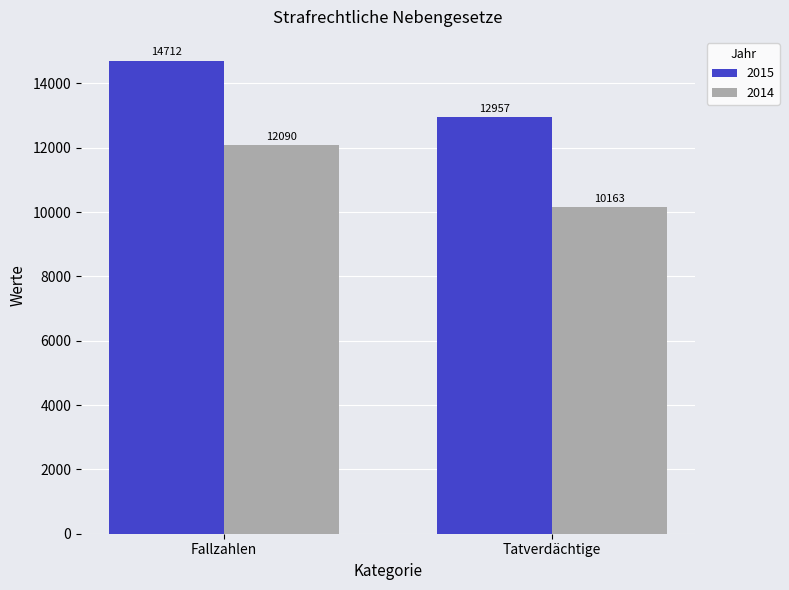

Reading right to left, list all the values displayed in this chart.

2015: Tatverdächtige=12957	Fallzahlen=14712
2014: Tatverdächtige=10163	Fallzahlen=12090